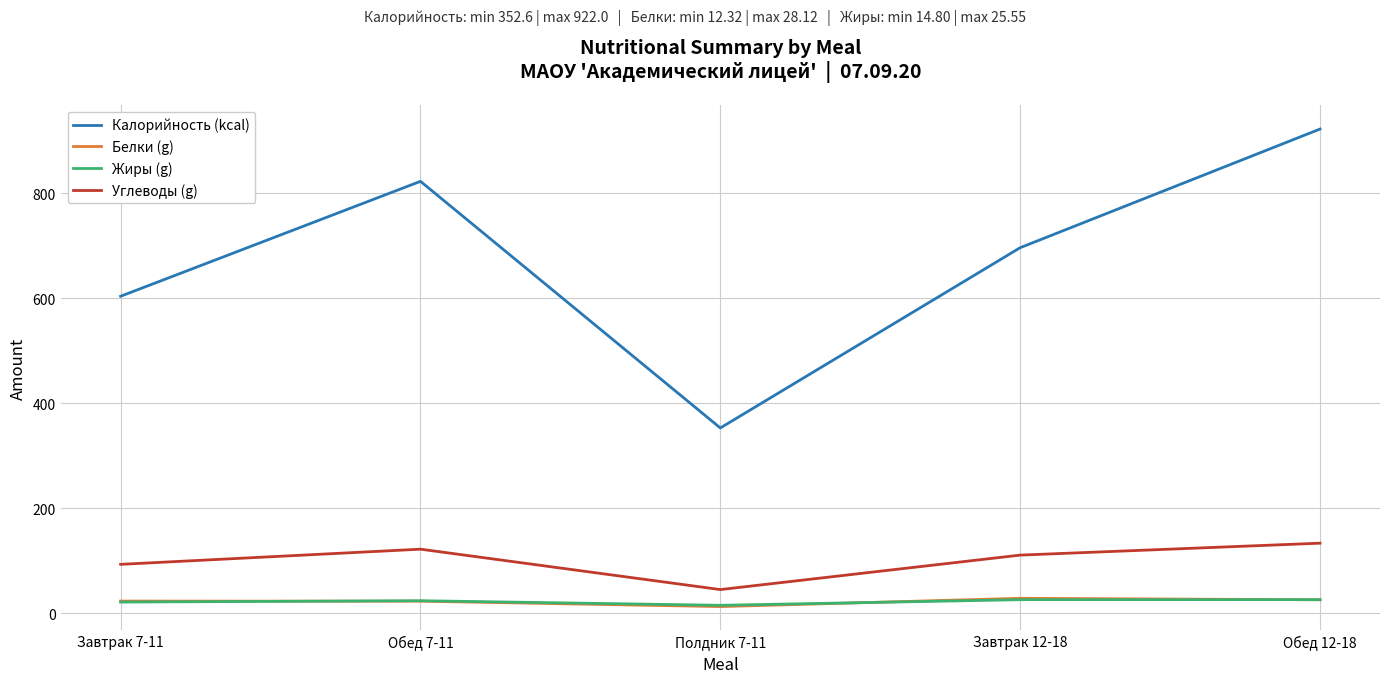

The value of Углеводы (g) at Обед 7-11 is 121.7. True or false?

True